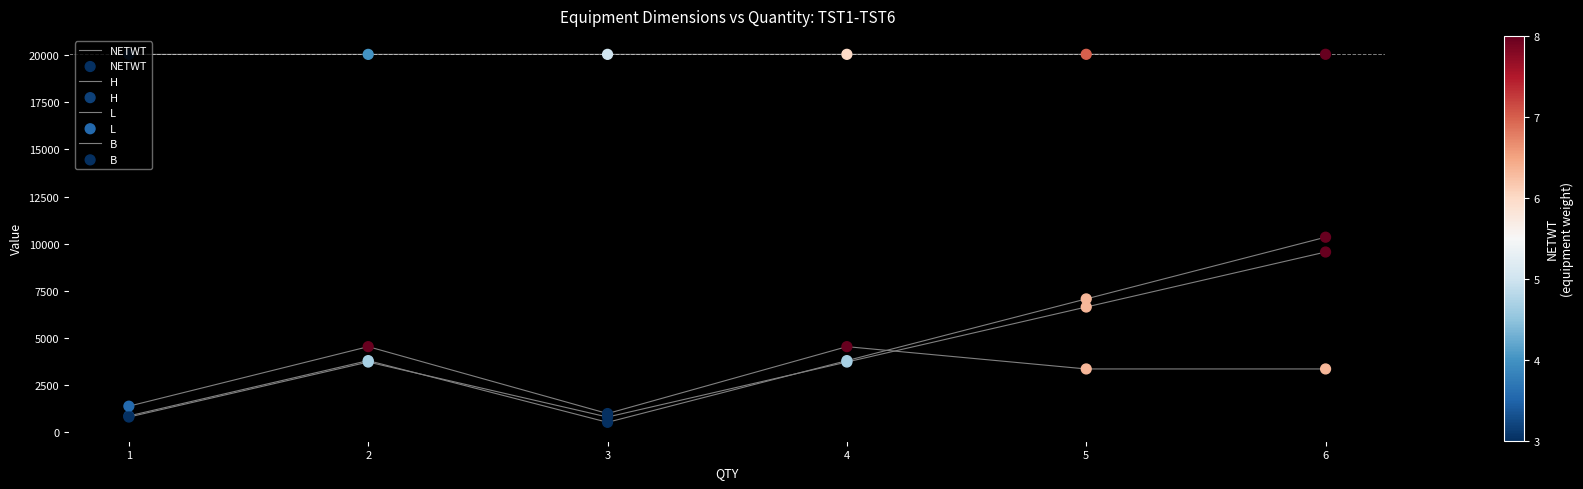

Is this an area chart (filled region under the line)?

No